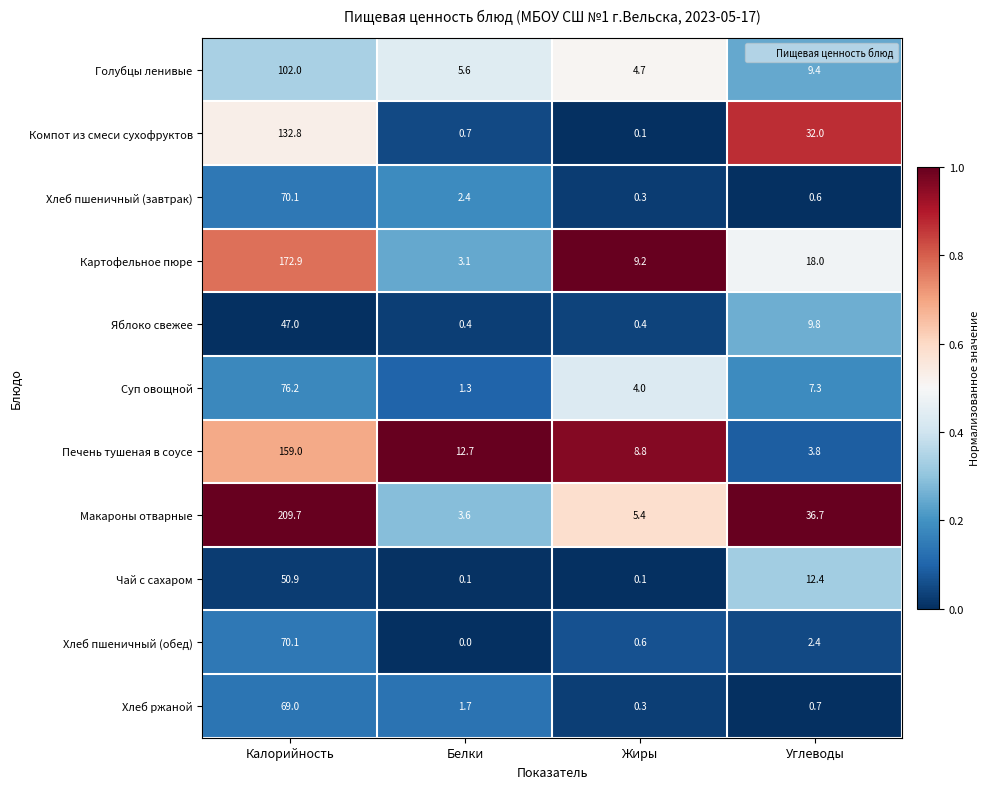

What is the spread (max minus min) of values at Белки?

12.7